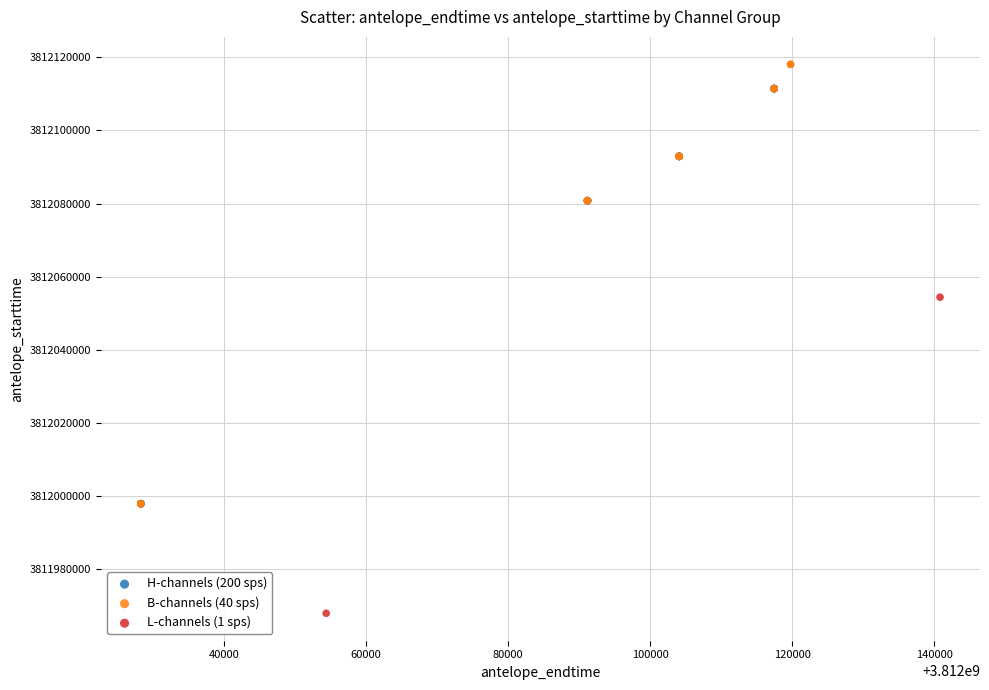

Which series contains the lowest Y value?

L-channels (1 sps)